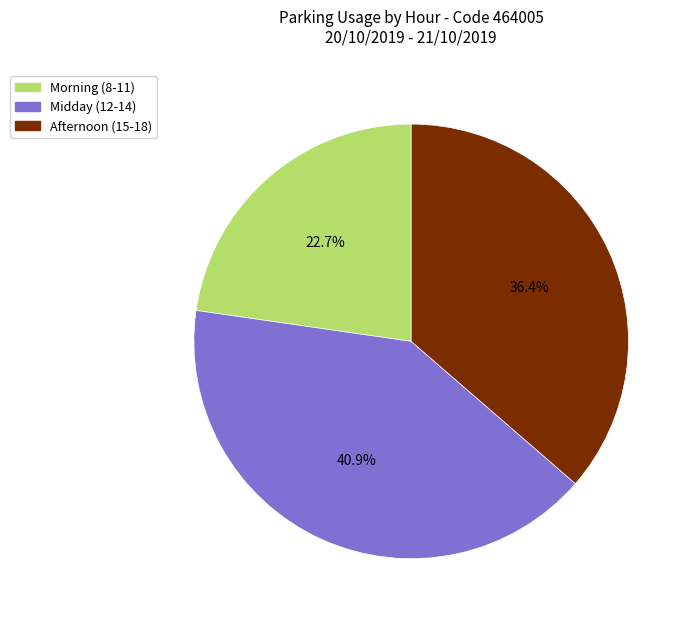

Rank the categories by value from lowest to highest.

Morning (8-11), Afternoon (15-18), Midday (12-14)